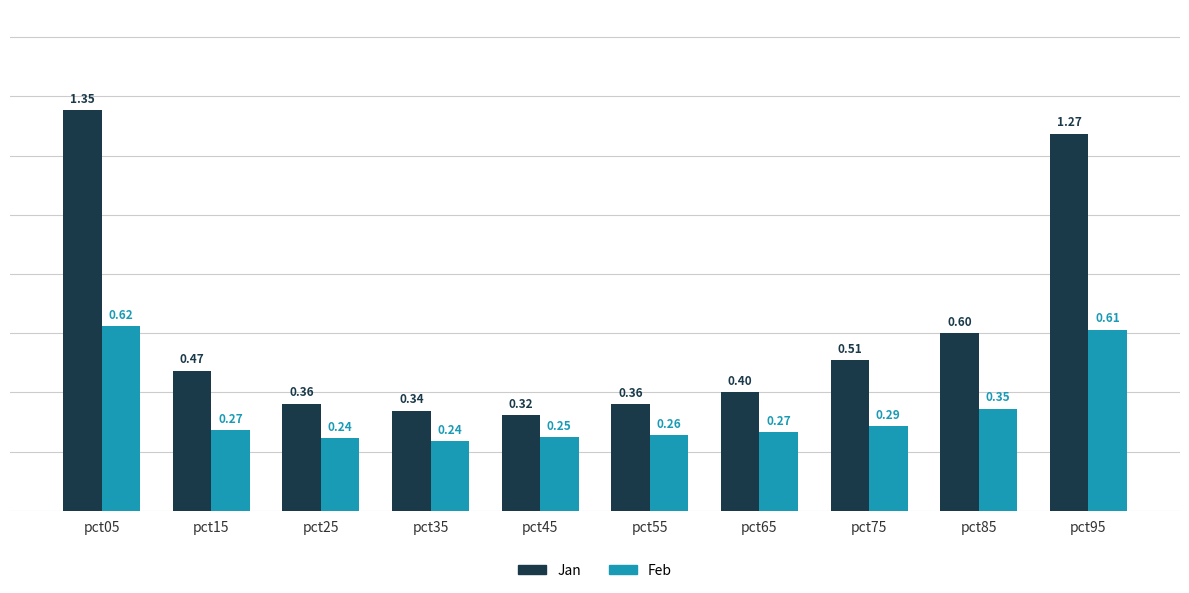

Which series has the widest spread of values?

Jan